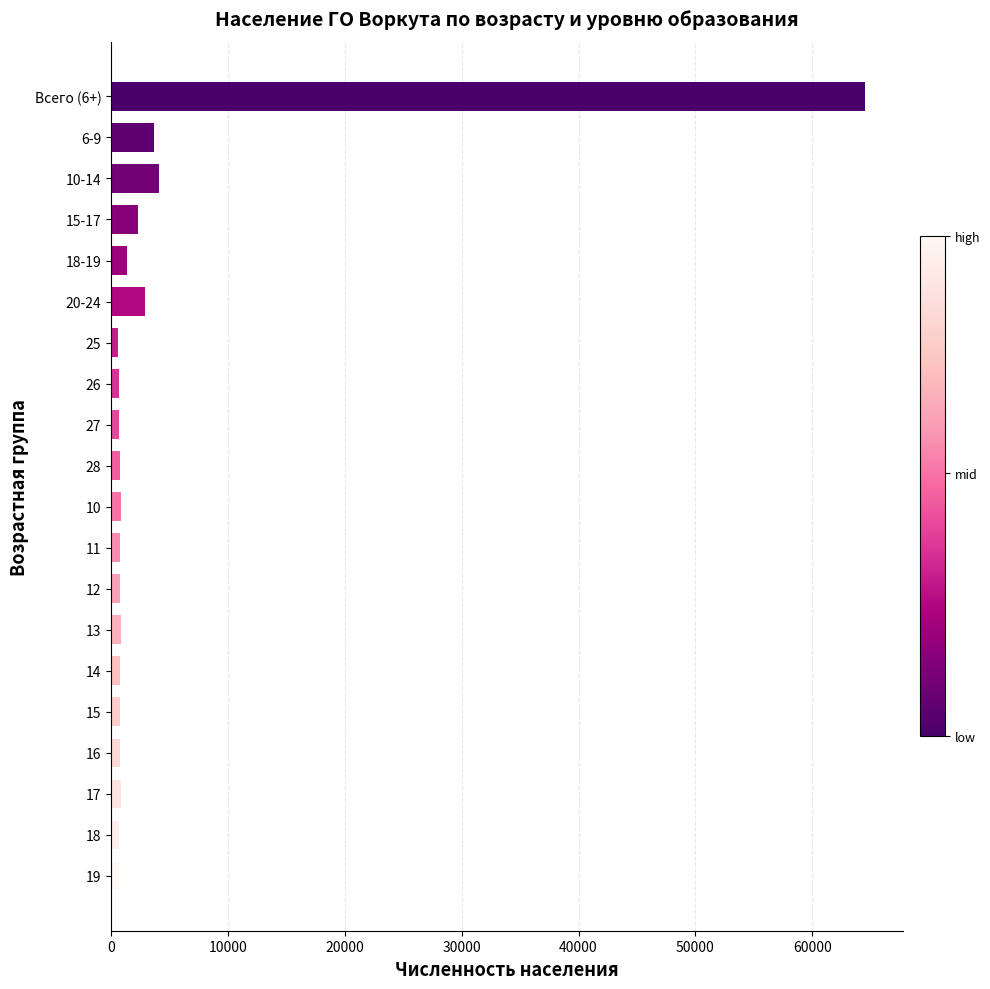

Is it true that the value at 6-9 is 3673?

True